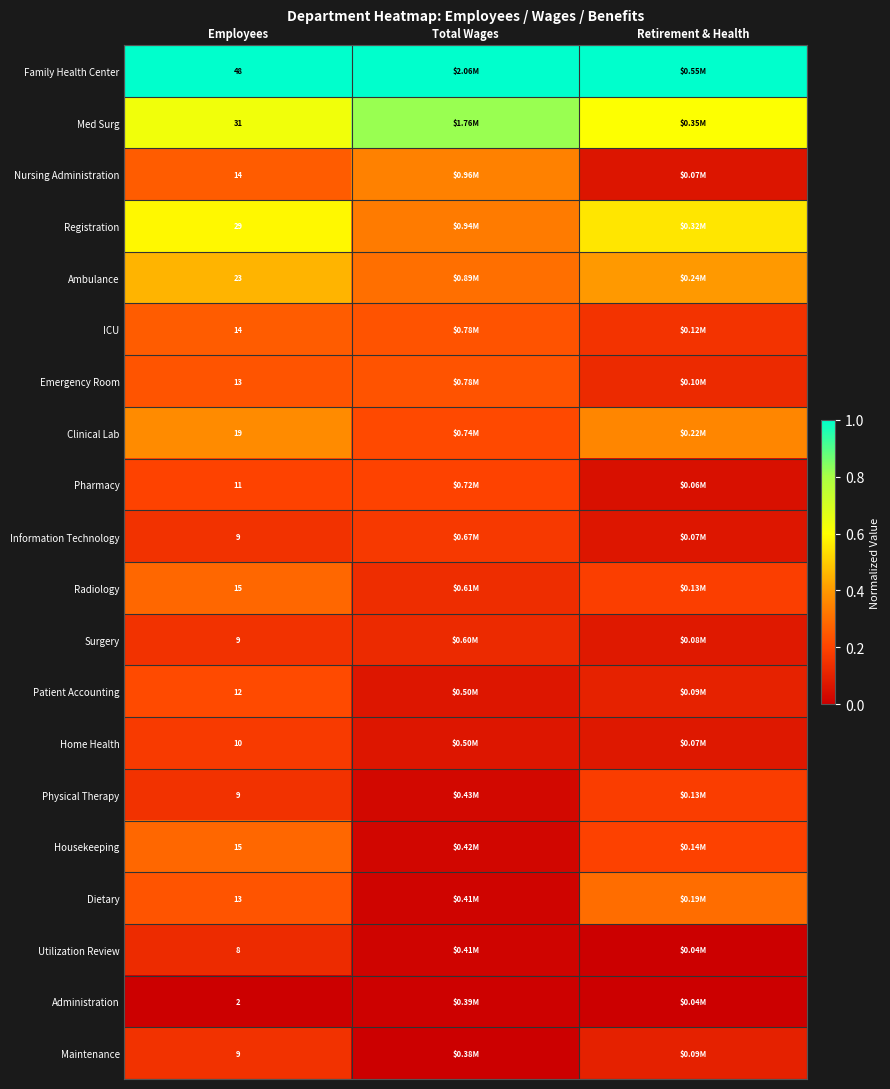

True or false: Family Health Center has a value of 1.0 at Total Wages.

True